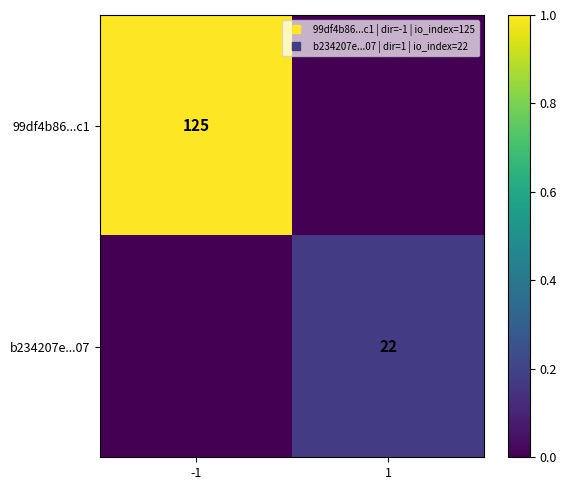

Is the value of 99df4b86...c1 at -1 greater than the value of b234207e...07 at 1?

Yes